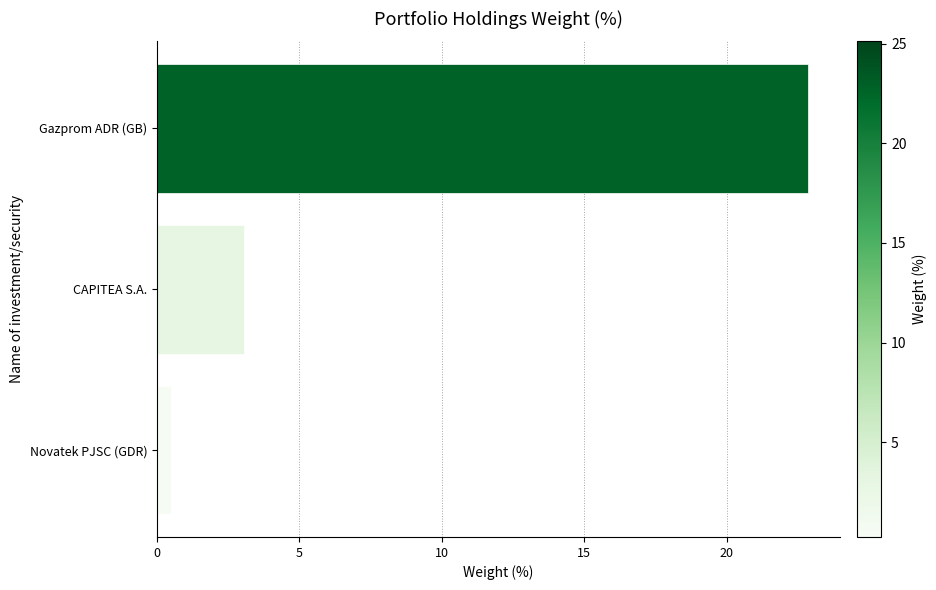

What is the value of the 2nd bar from the top?

3.0